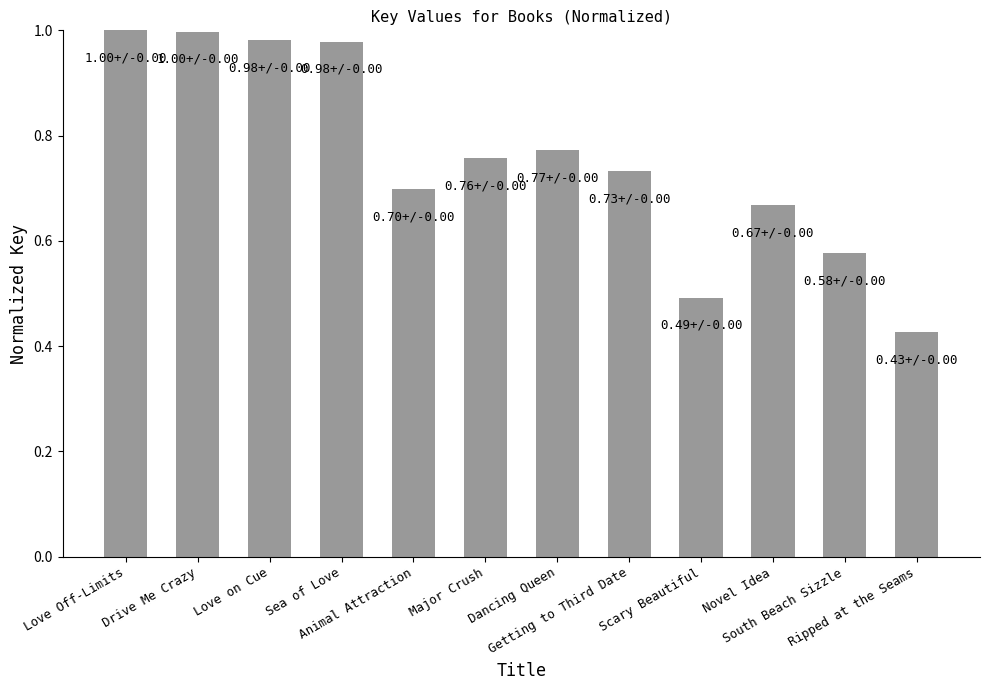

What is the difference between the second highest and second lowest values?

0.5